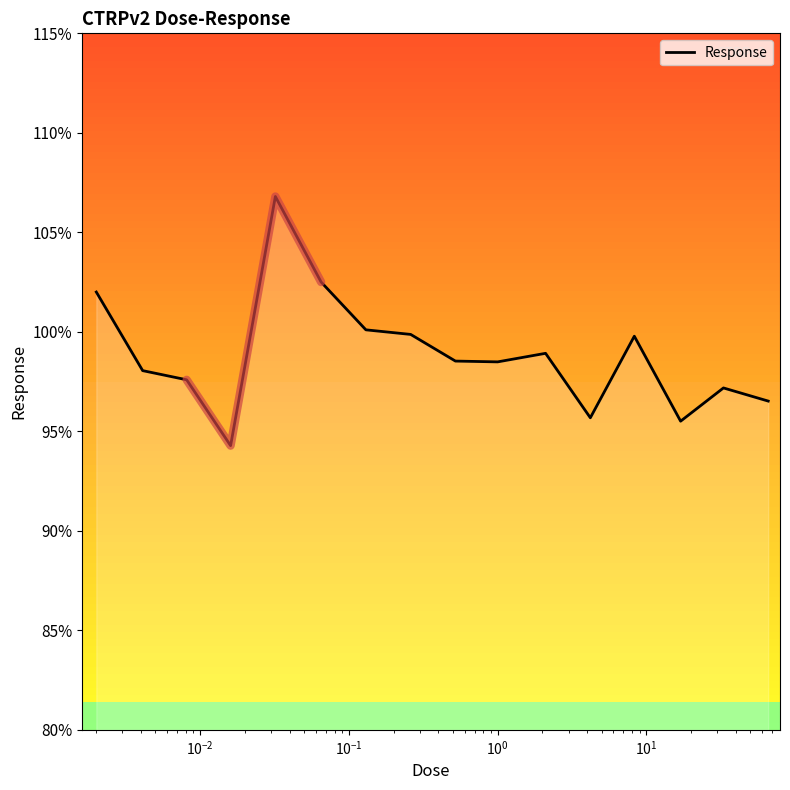

How many categories are shown in the chart?

16